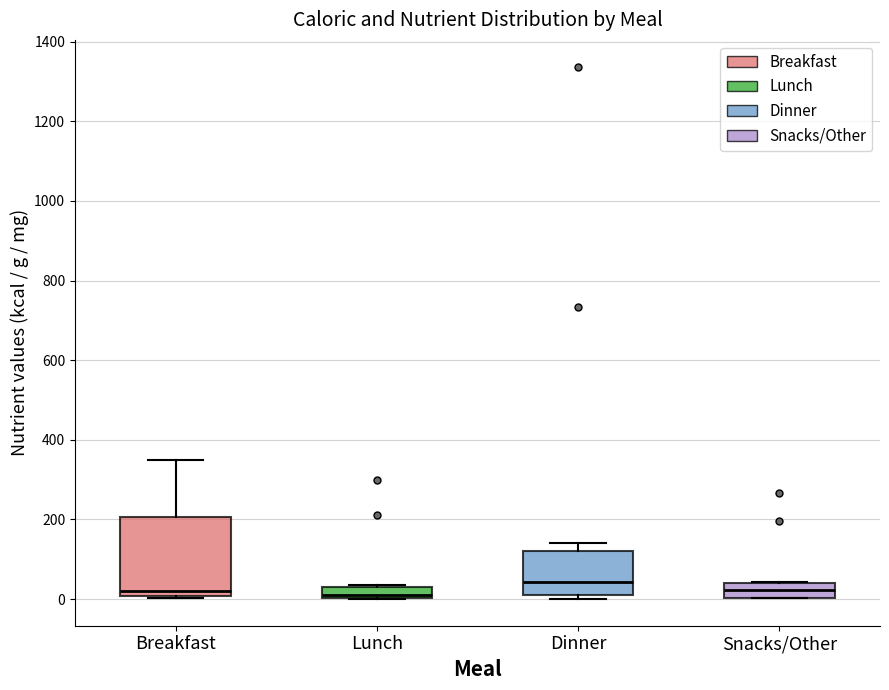

Where is the lower edge of the box for Lunch on the y-axis? The values are not printed on the chart, so give them approximately, as read against the axis.

0